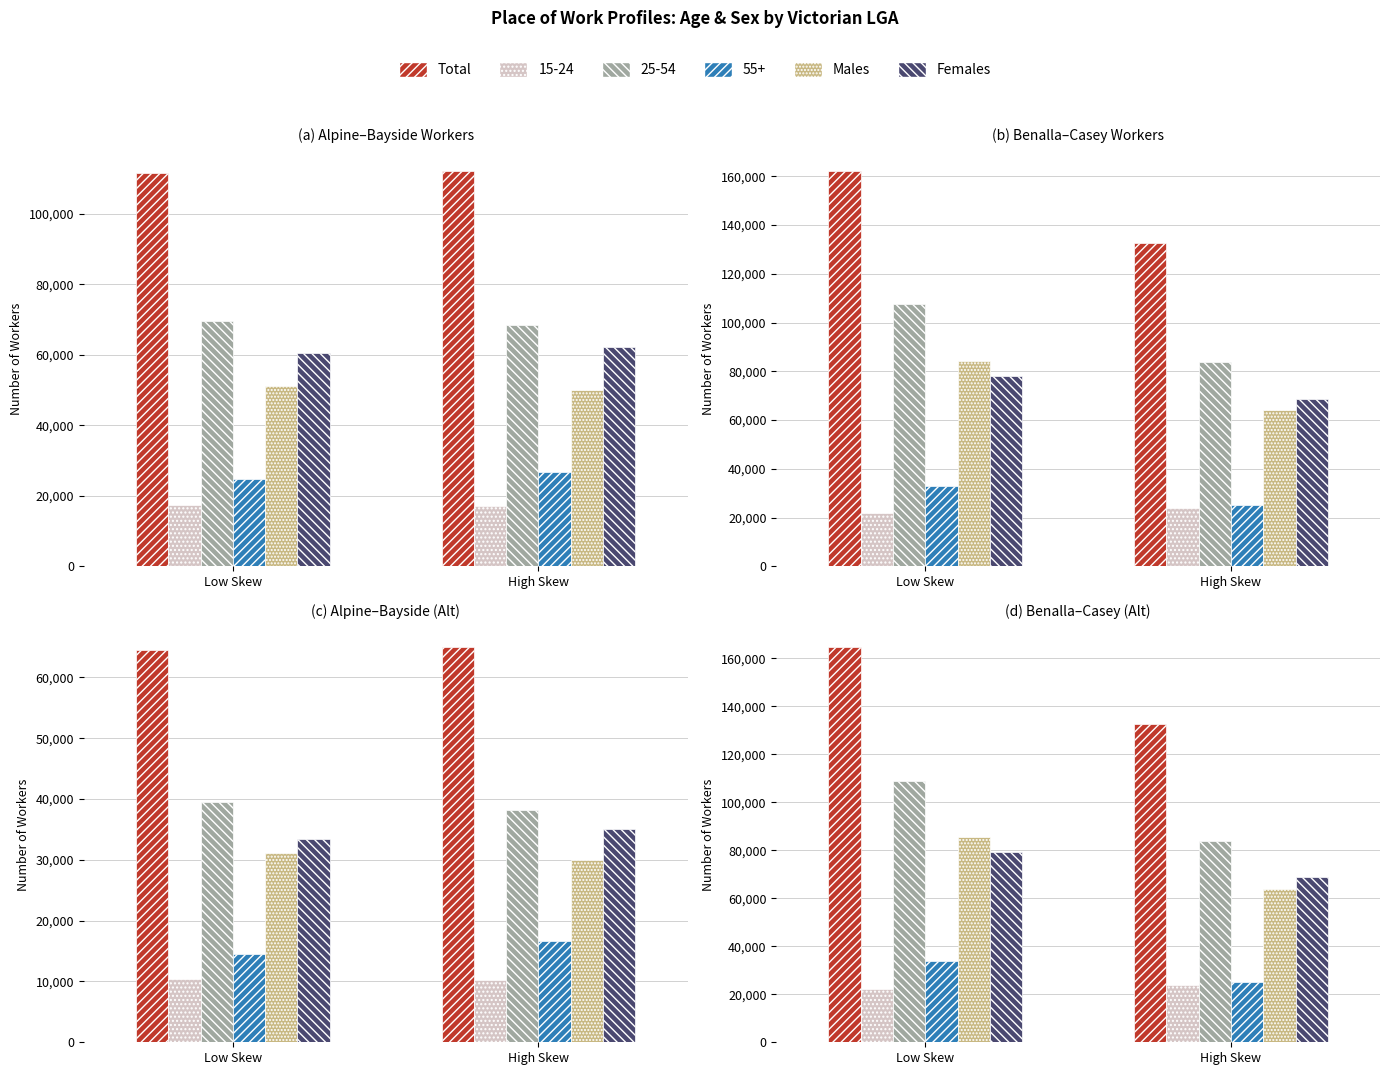

What is the value of the Total bar at the 2nd from the left?

132704